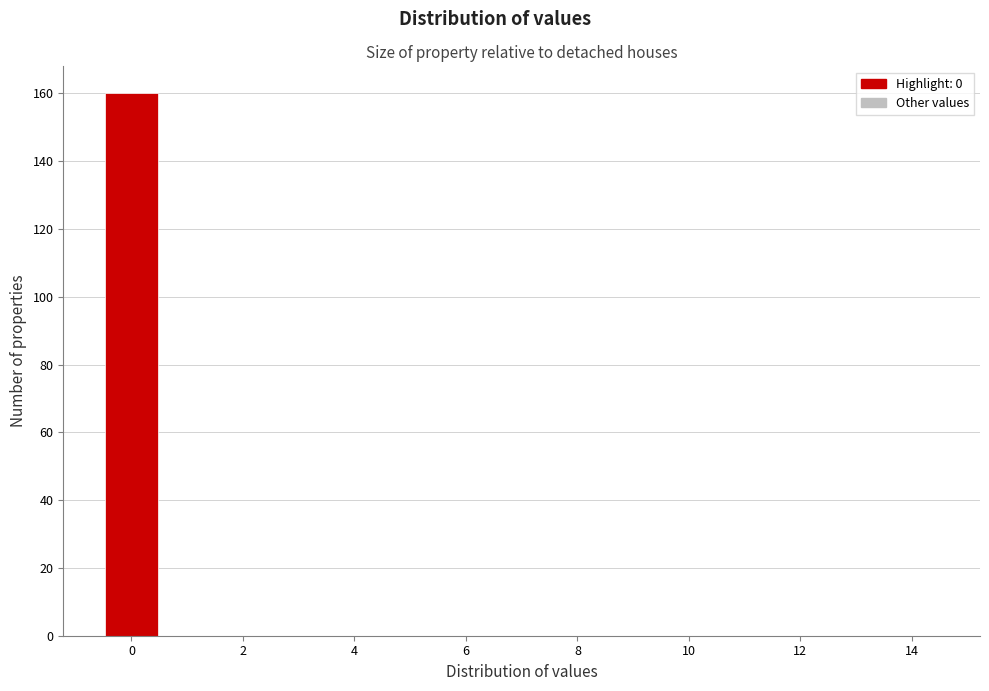

Over which range of the x-axis is the bar tallest?

-0.5 to 0.5